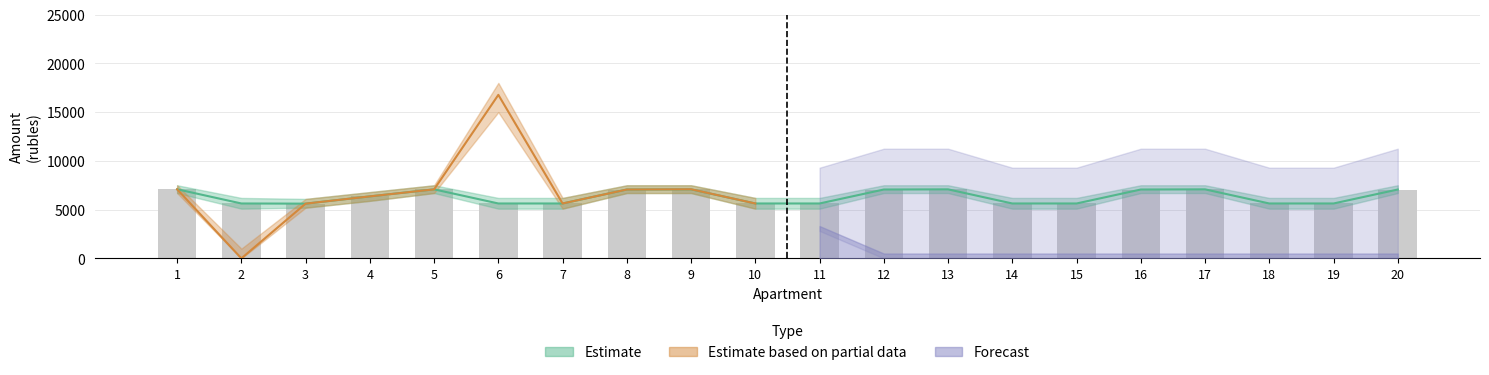

Reading left to right, transcribe all the data shown in this chart.

charged: 7087.7	5630.4	5613.8	6359.0	7079.4	5630.4	5630.4	7062.8	7079.4	5630.4	5630.4	7063.0	7079.4	5630.4	5630.4	7062.8	7079.4	5630.4	5630.4	7062.8
paid: 7087.7	0.0	5613.8	6359.0	7079.4	16771.6	5630.4	7062.8	7089.4	5630.4	3753.6	7860.5	7079.4	5630.4	5630.4	7062.8	7079.4	4760.0	5630.4	7062.8
debt: 0.0	33061.6	0.0	0.0	0.0	0.0	0.0	0.0	0.0	0.0	2815.2	0.0	0.0	0.0	0.0	0.0	0.0	0.0	0.0	0.0